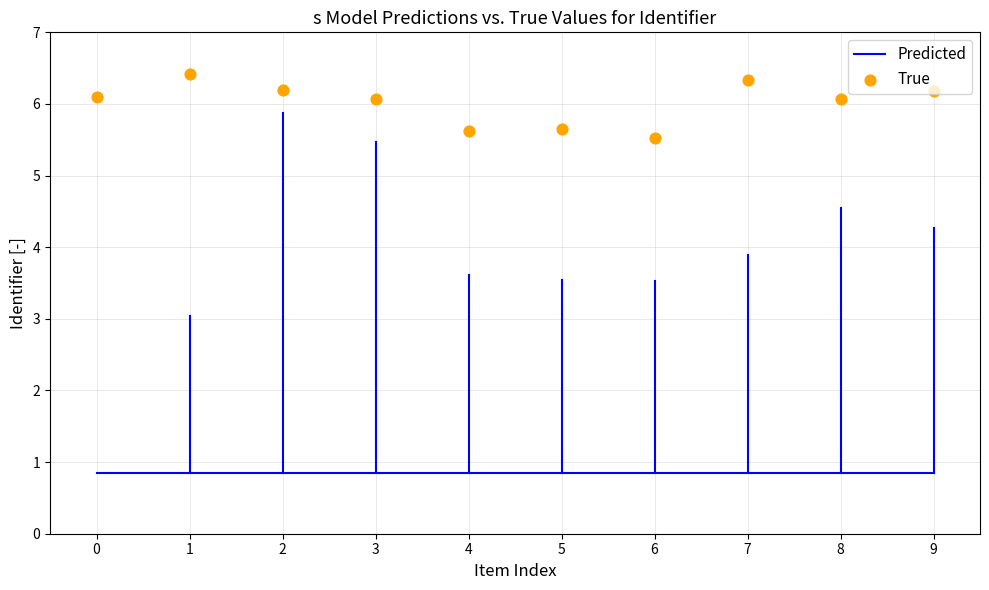

At which category is the sum across all series the highest?

1